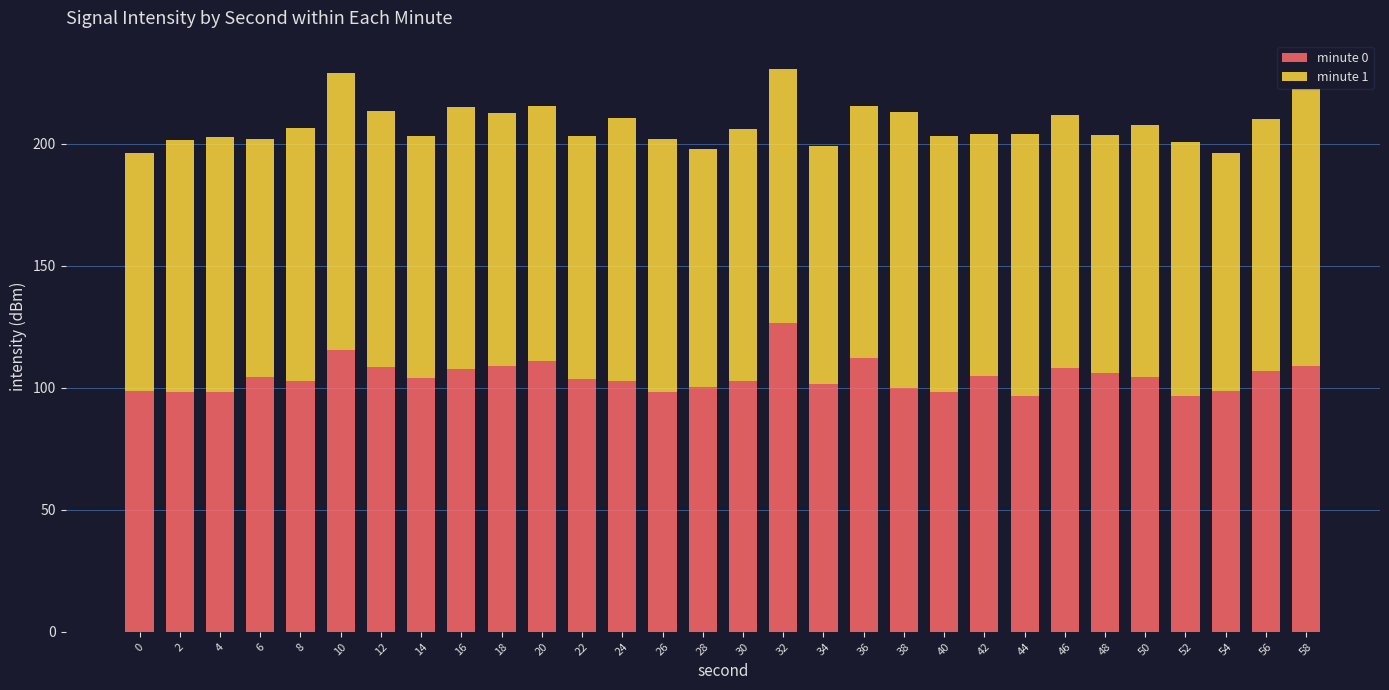

What is the total value across all series at 24?

210.5